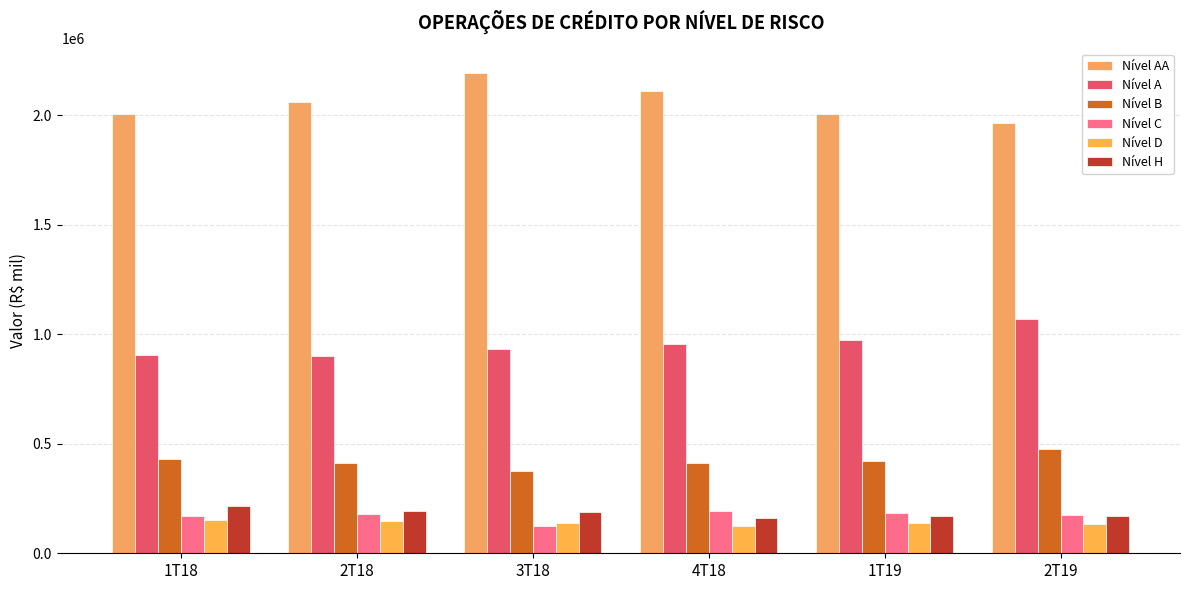

Is it true that Nível A equals 1655549 at 3T18?

False